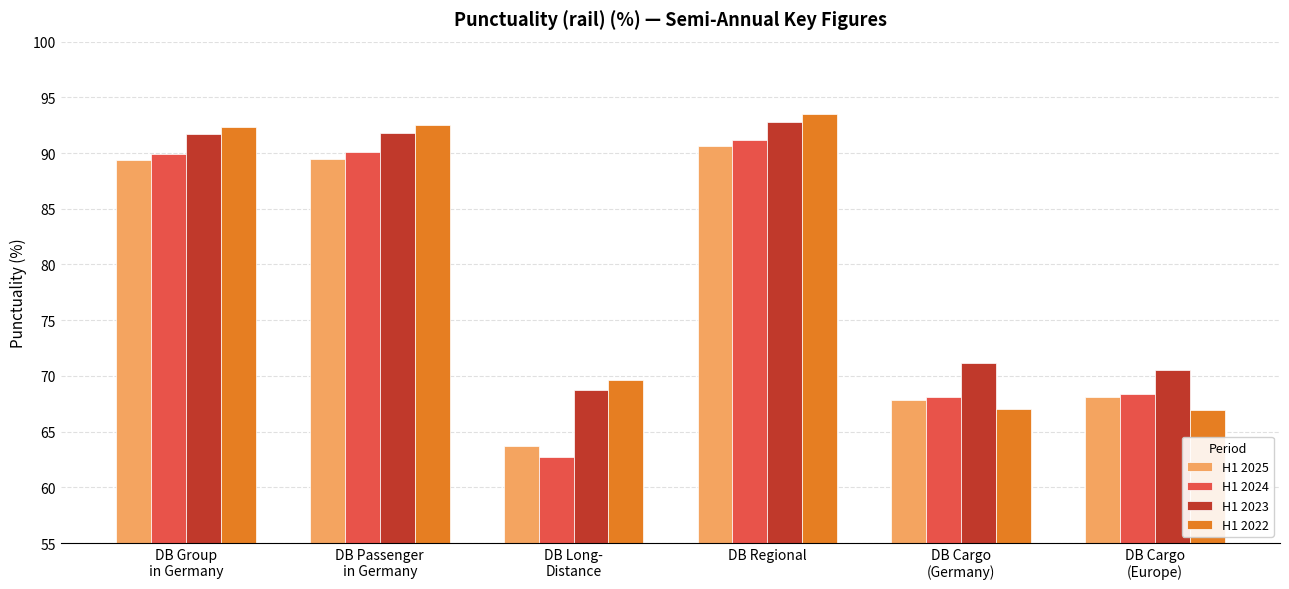

What is the total value across all series at DB Long-
Distance?

264.7